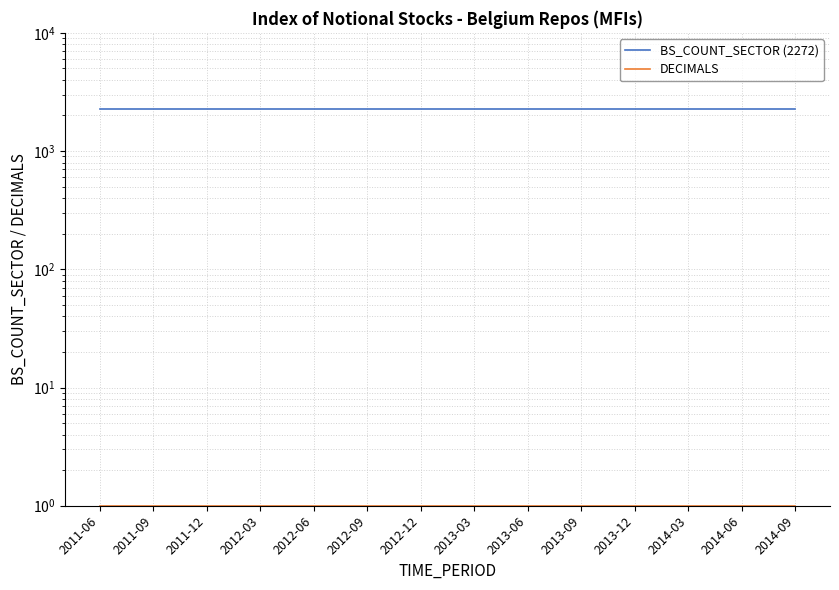

Is it true that DECIMALS equals 1 at 2012-12?

True